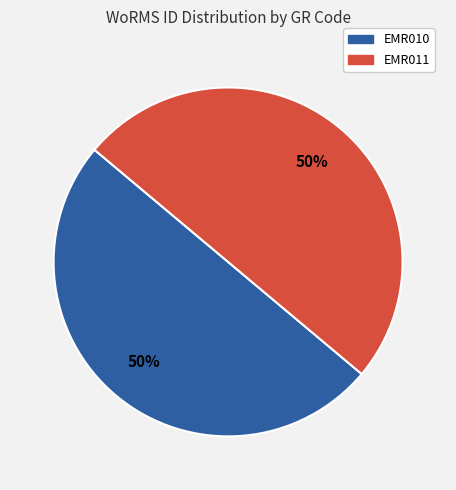

Count the number of slices in the pie.

2